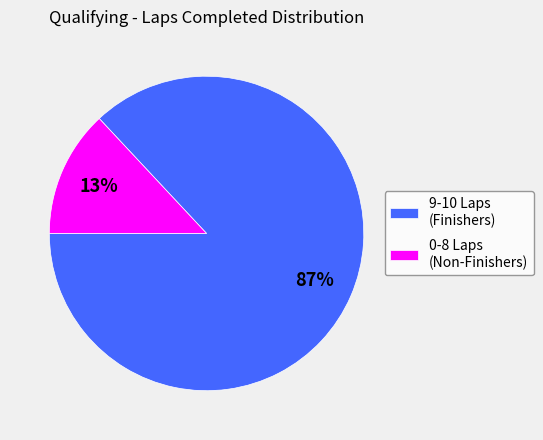

Is it true that 9-10 Laps (Finishers) is 81% of the pie?

False